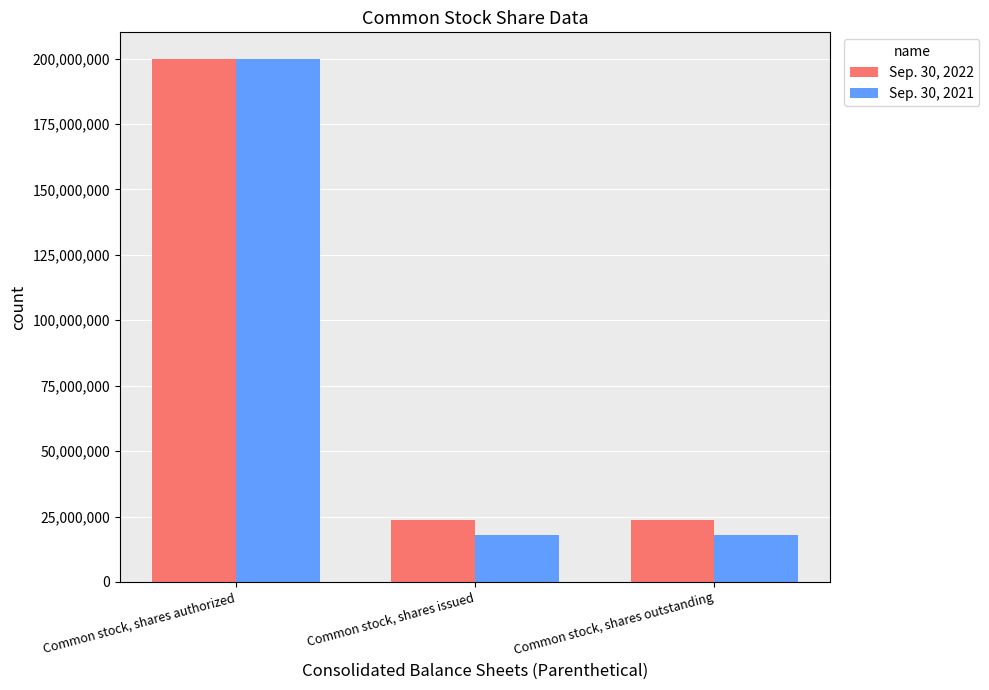

At how many categories does at least one series exceed 185347604?

1